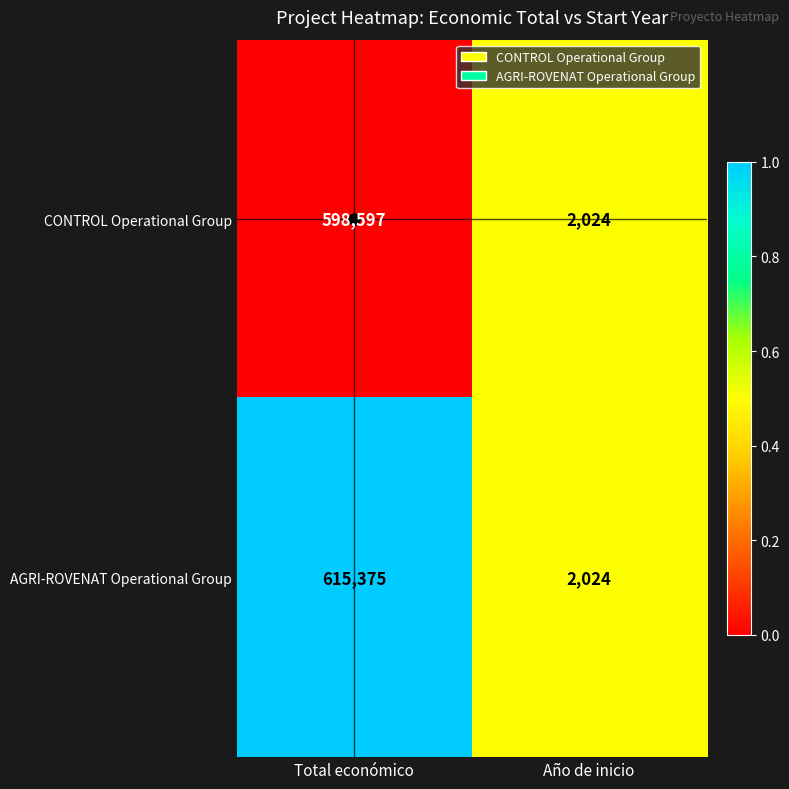

At which category is the sum across all series the highest?

Total económico